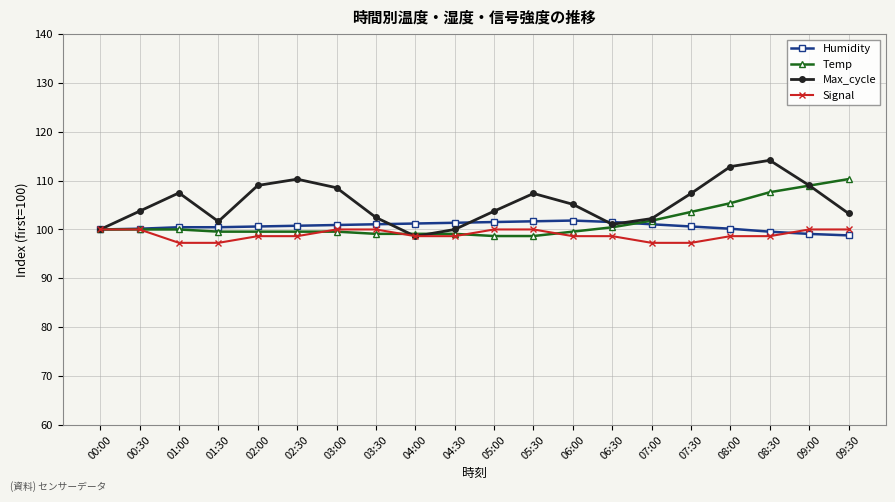

Which series has the largest range (max minus min)?

Max_cycle